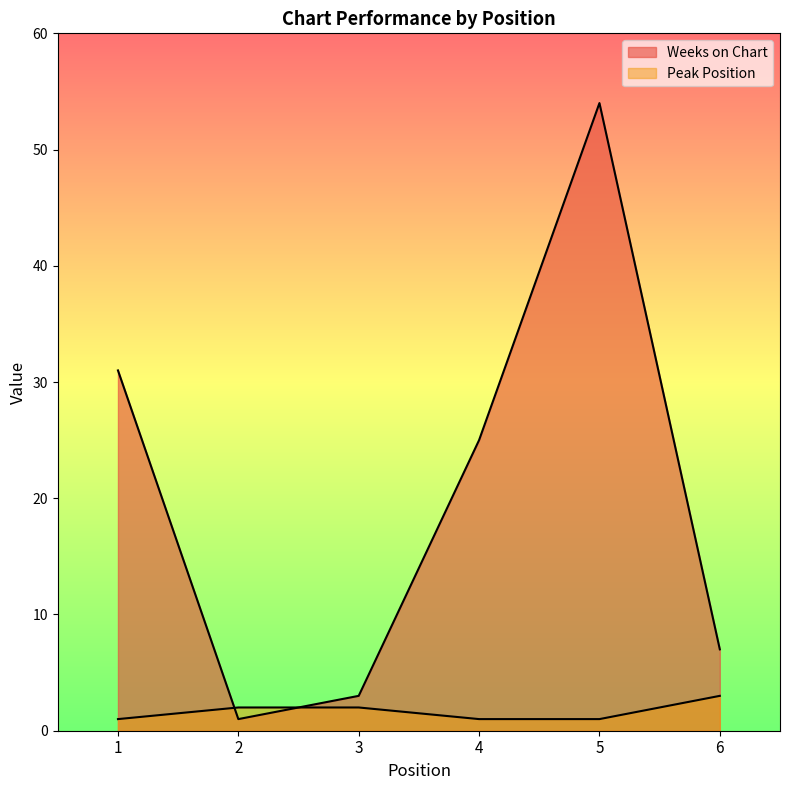

At which label is Peak Position closest to 2?

2